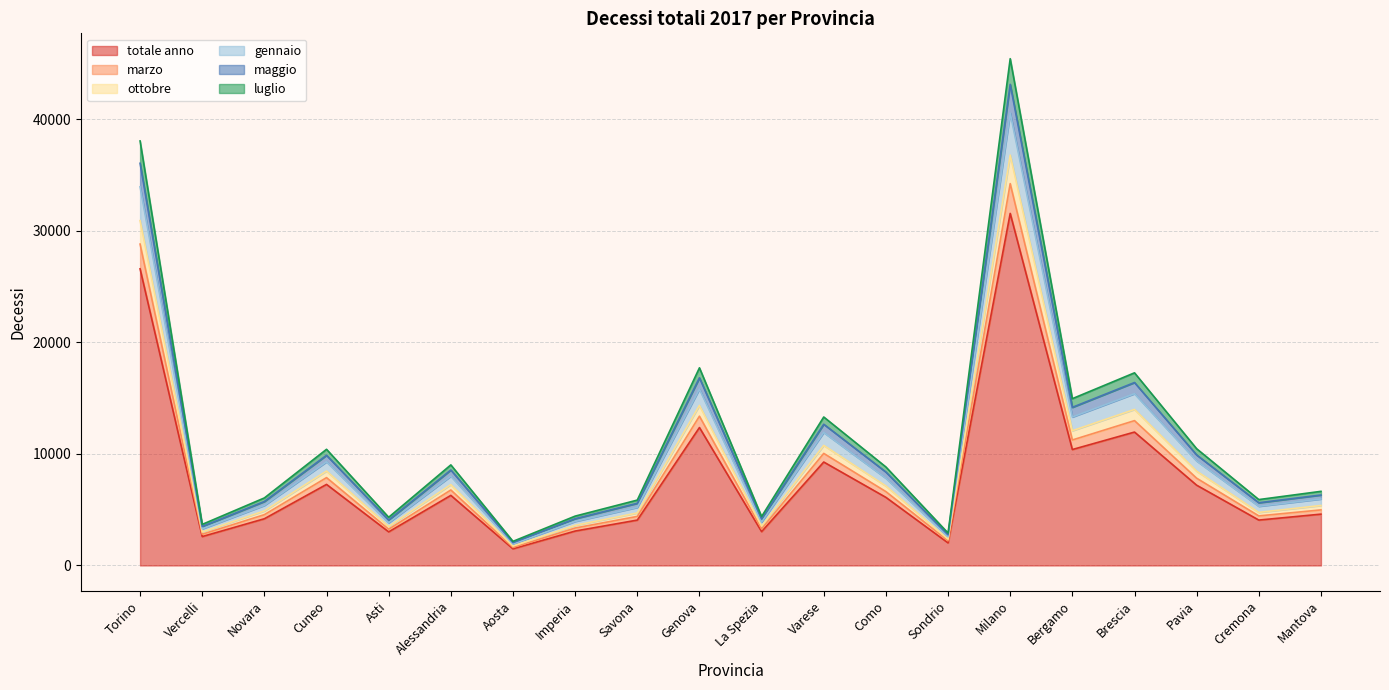

What is the smallest value displayed?

1494